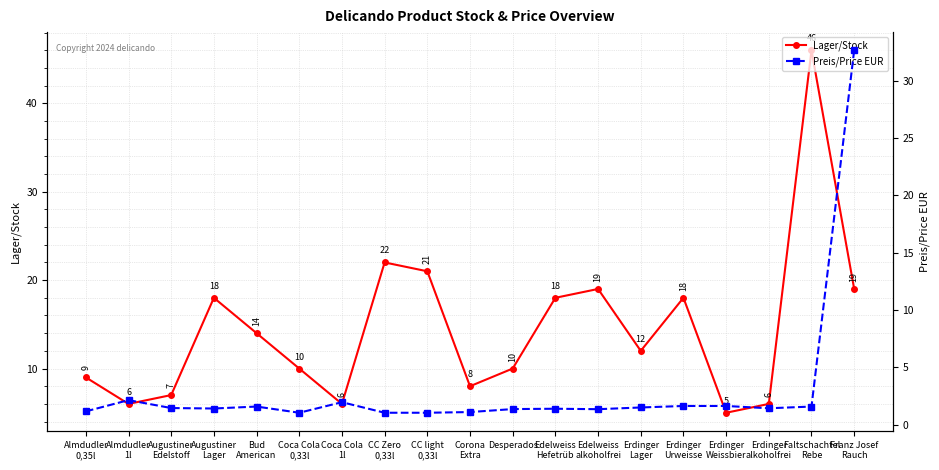

At how many categories does at least one series exceed 1?

19